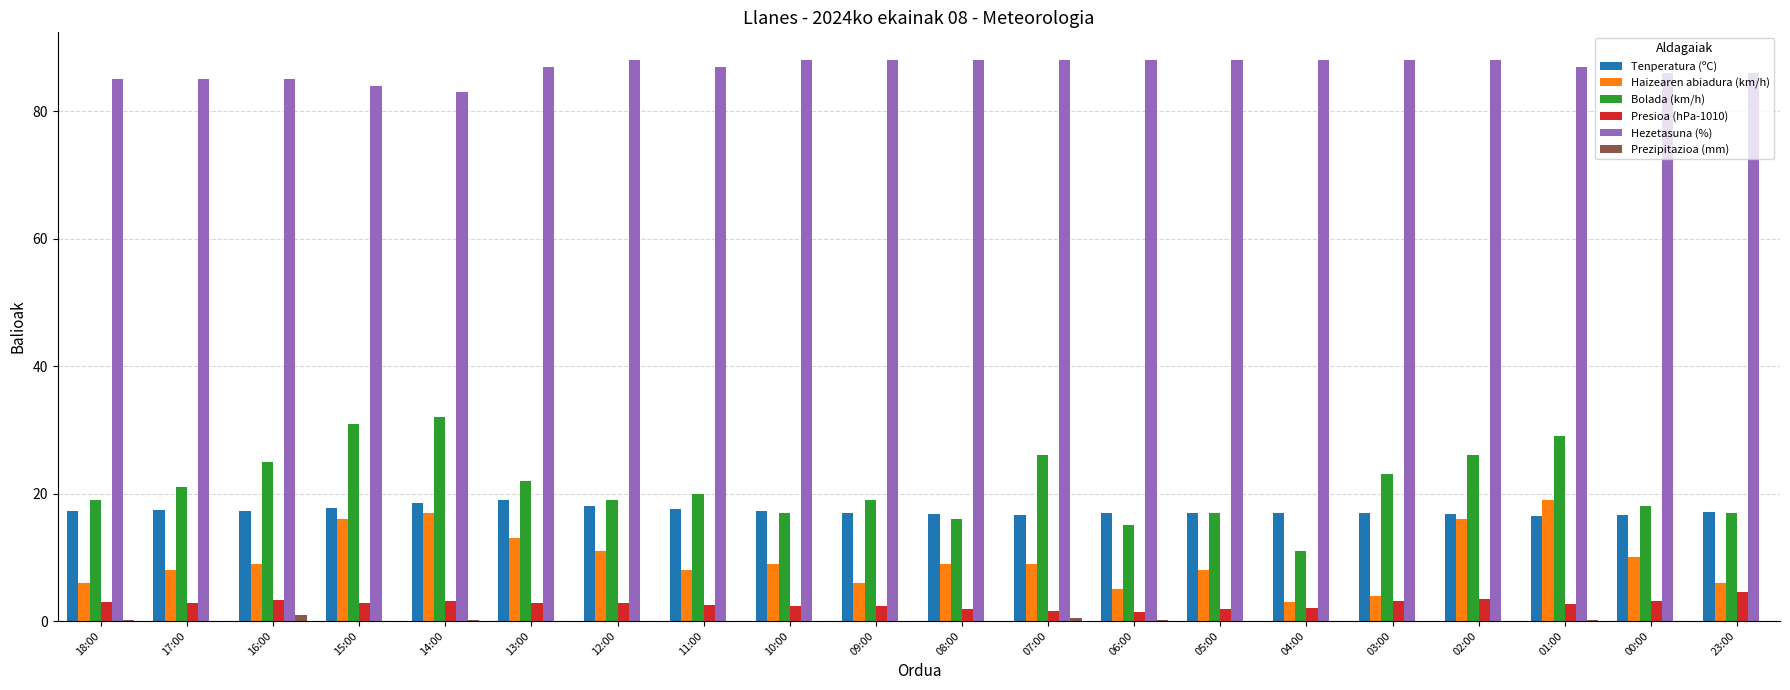

True or false: Hezetasuna (%) has a value of 28.9 at 17:00.

False